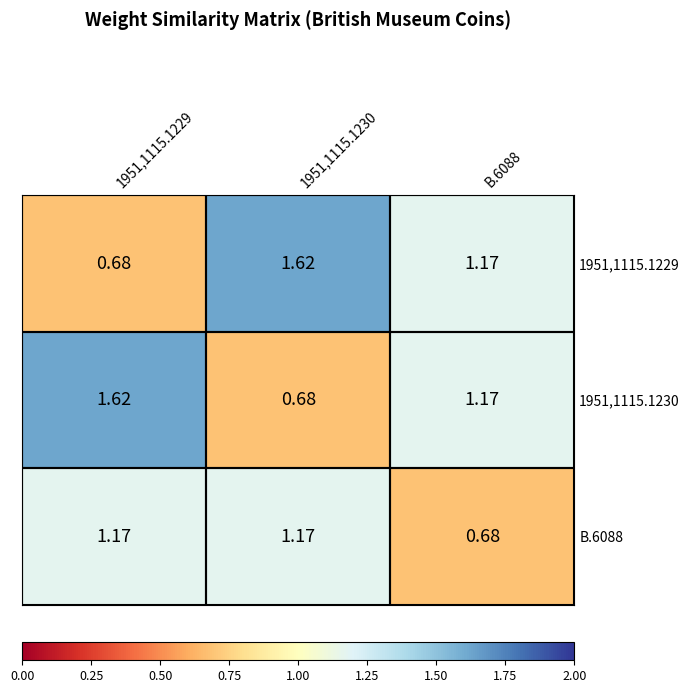

How many values in the B.6088 series are below 1?

1